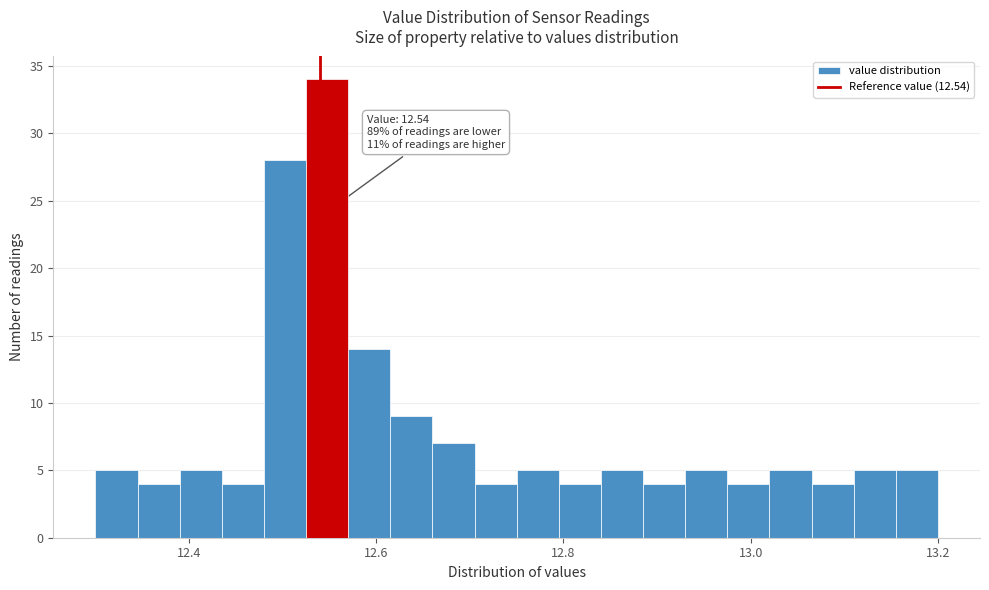

Around what value on the x-axis is the tallest bar? Give the approximate position of its centre, as read against the axis.

12.54